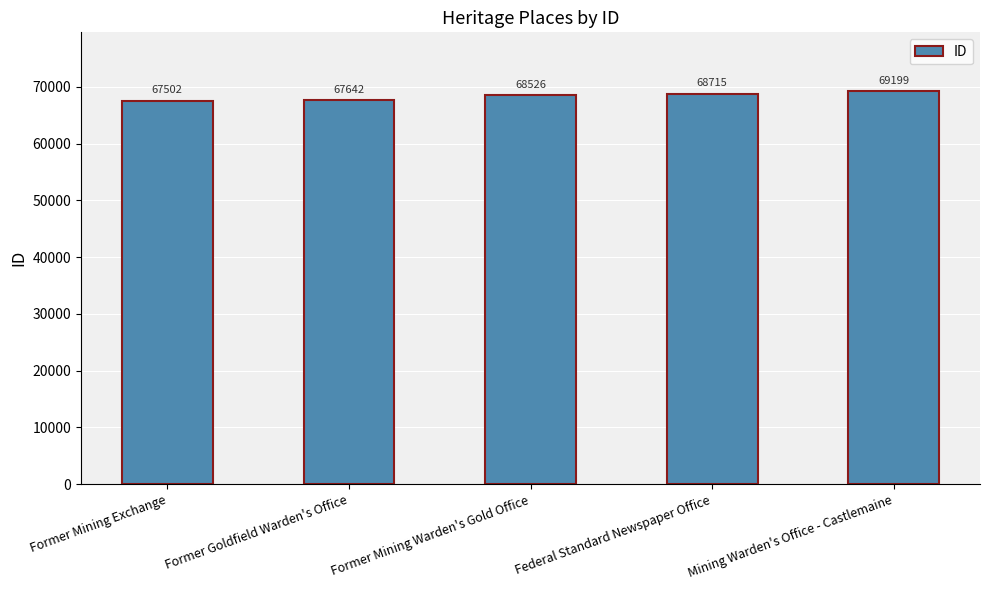

List the labels in order of value, smallest first.

Former Mining Exchange, Former Goldfield Warden's Office, Former Mining Warden's Gold Office, Federal Standard Newspaper Office, Mining Warden's Office - Castlemaine